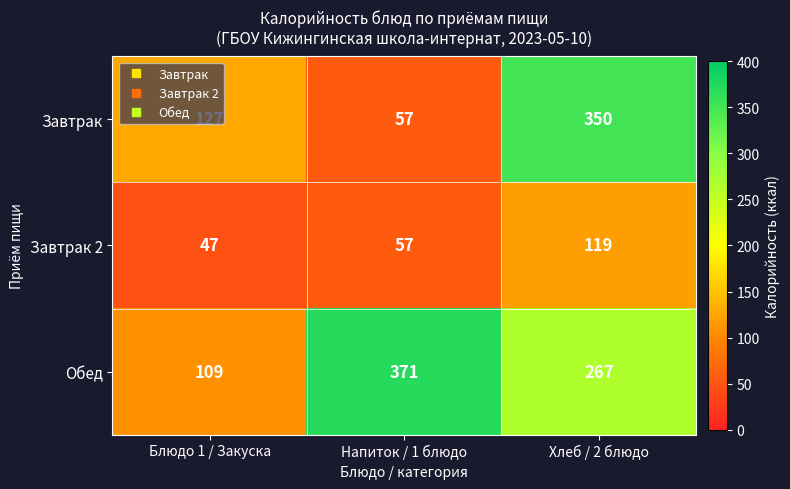

Rank the categories by Обед value from lowest to highest.

Блюдо 1 / Закуска, Хлеб / 2 блюдо, Напиток / 1 блюдо